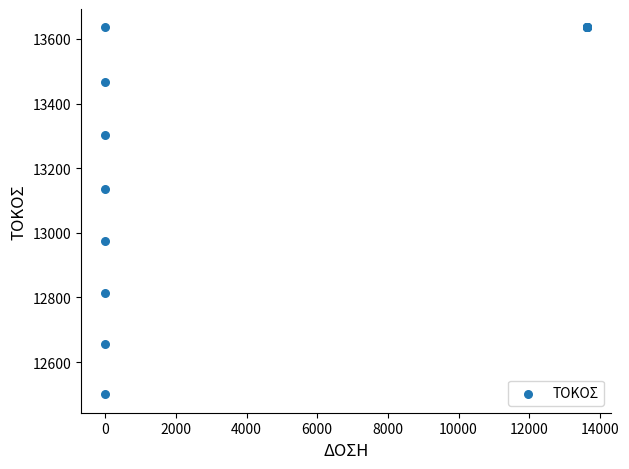

What Y value in the scatter plot is closest to 13067?

13136.8